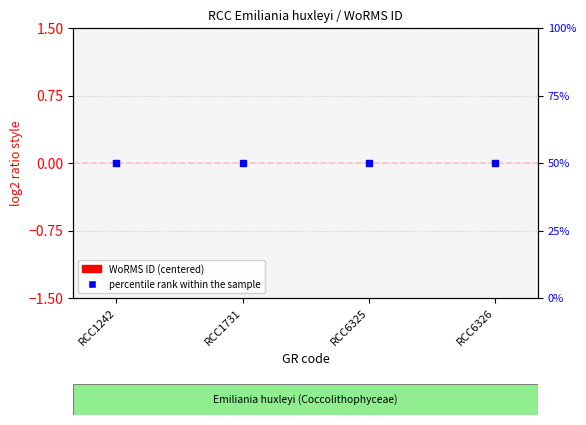

Is the value of percentile rank within the sample at RCC6325 greater than the value of WoRMS ID (centered) at RCC6325?

Yes